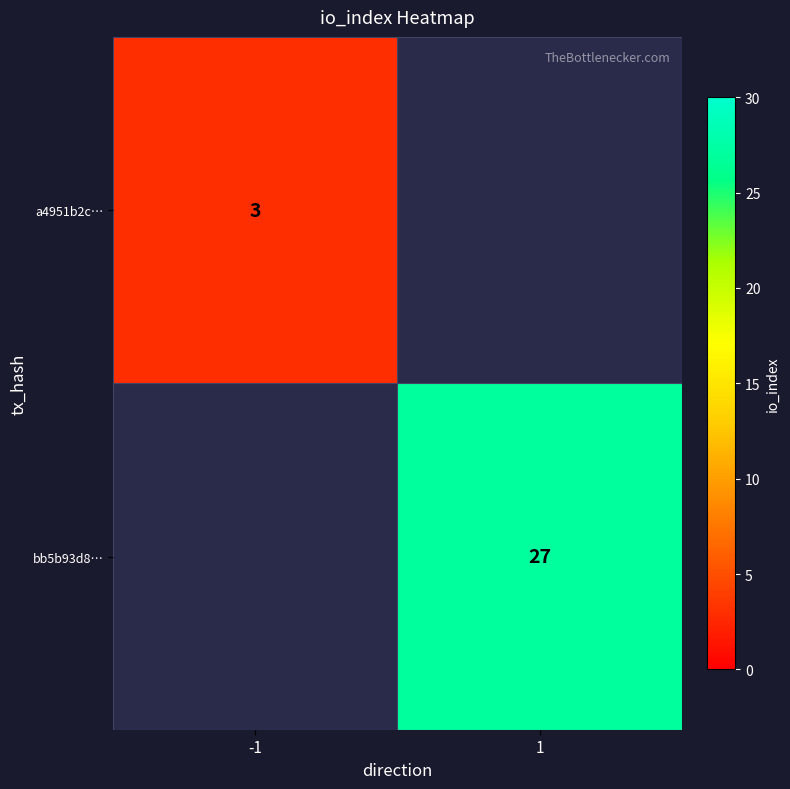

At which category does the chart reach its minimum across all series?

-1